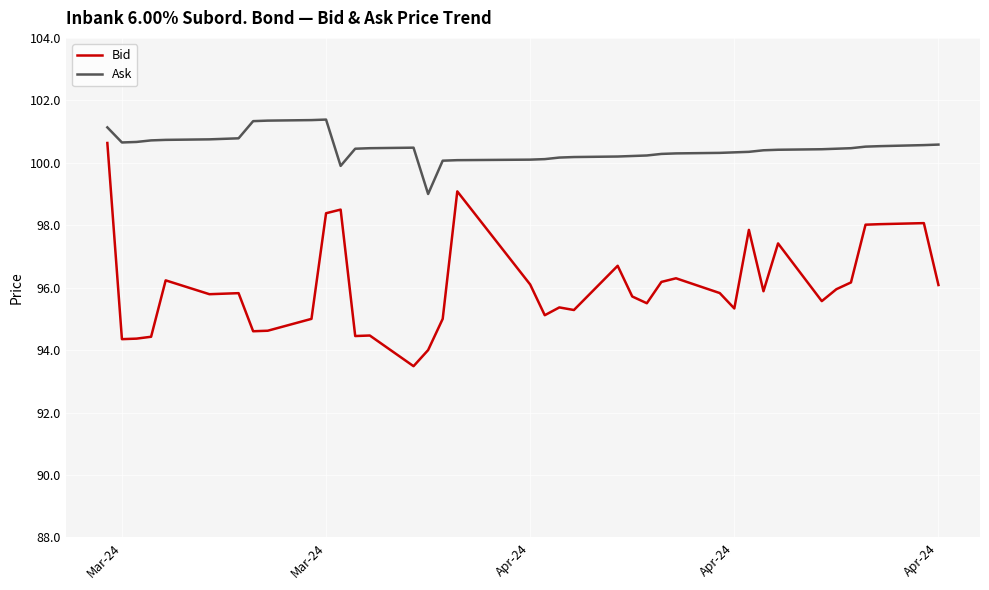

True or false: Ask and Bid intersect in this chart.

False